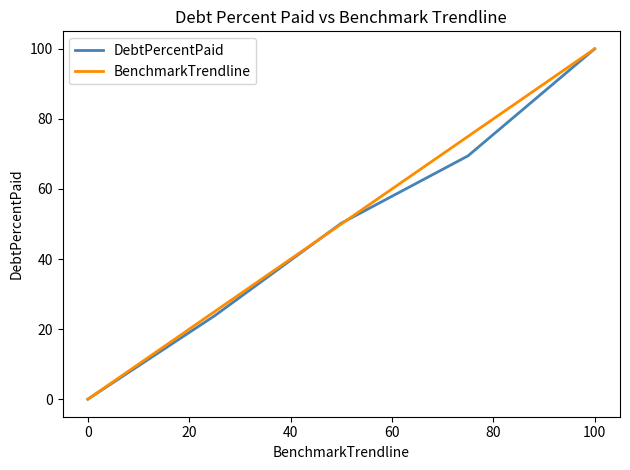

What is the maximum value shown in the chart?

100.0